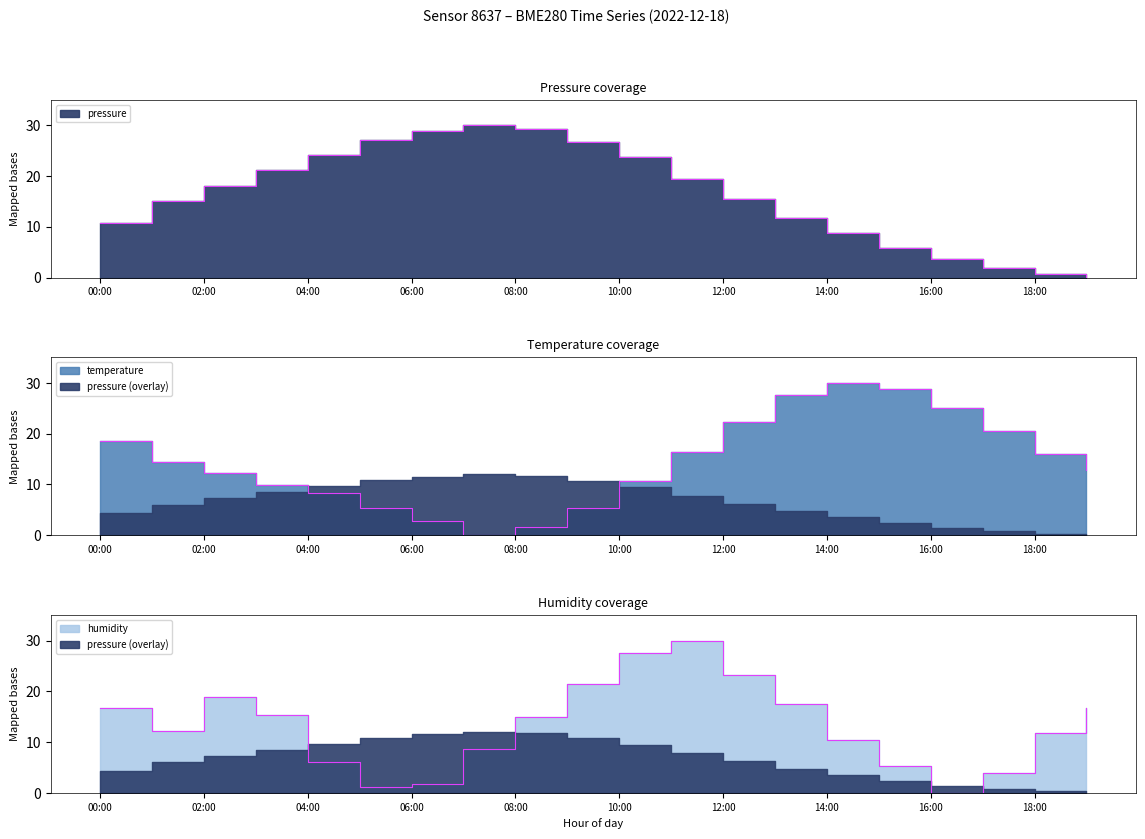

Is the value of temperature at 01:00 greater than the value of pressure at 18:00?

Yes